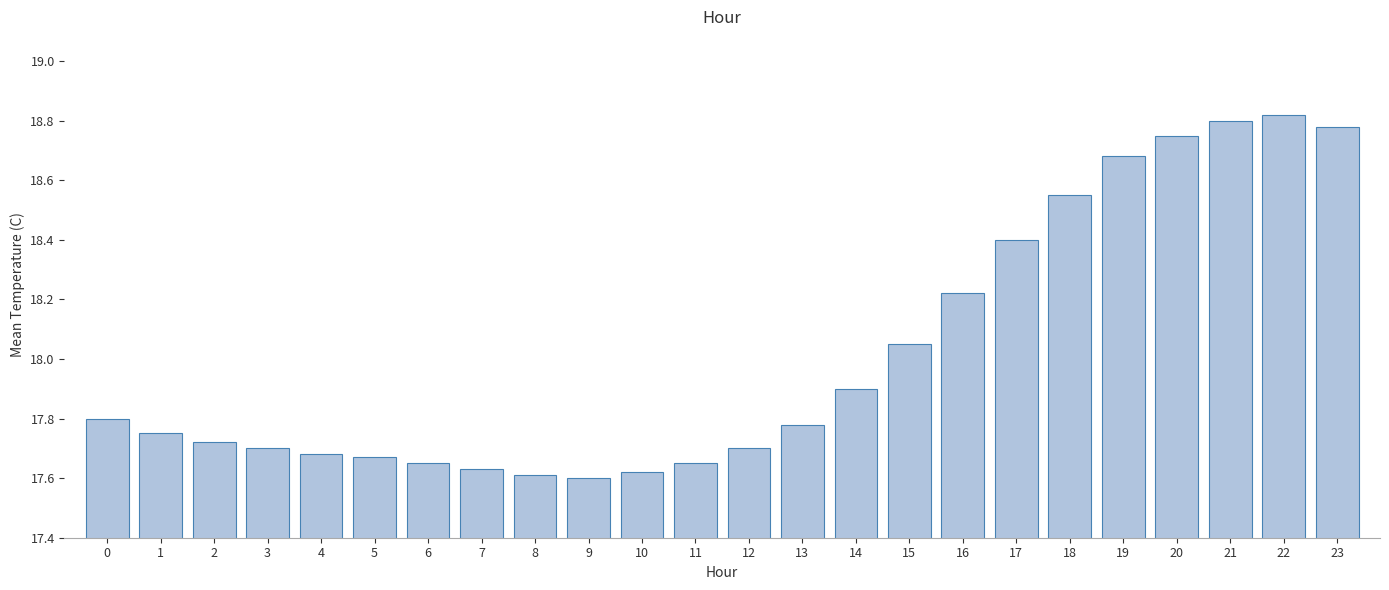

Which has a higher value, 23 or 20?

23